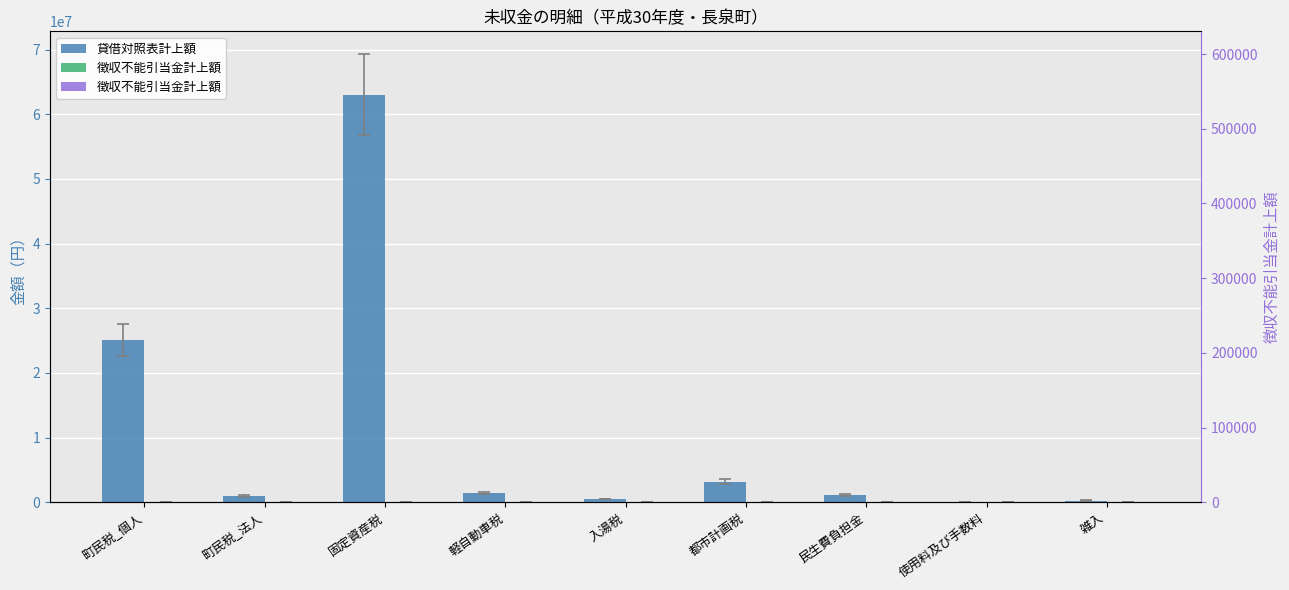

Reading right to left, list all the values displayed in this chart.

貸借対照表計上額: 雑入=267903	使用料及び手数料=27400	民生費負担金=1120800	都市計画税=3204615	入湯税=520773	軽自動車税=1454200	固定資産税=63048568	町民税_法人=962600	町民税_個人=25074582
徴収不能引当金計上額: 雑入=0	使用料及び手数料=0	民生費負担金=0	都市計画税=0	入湯税=0	軽自動車税=0	固定資産税=0	町民税_法人=0	町民税_個人=0